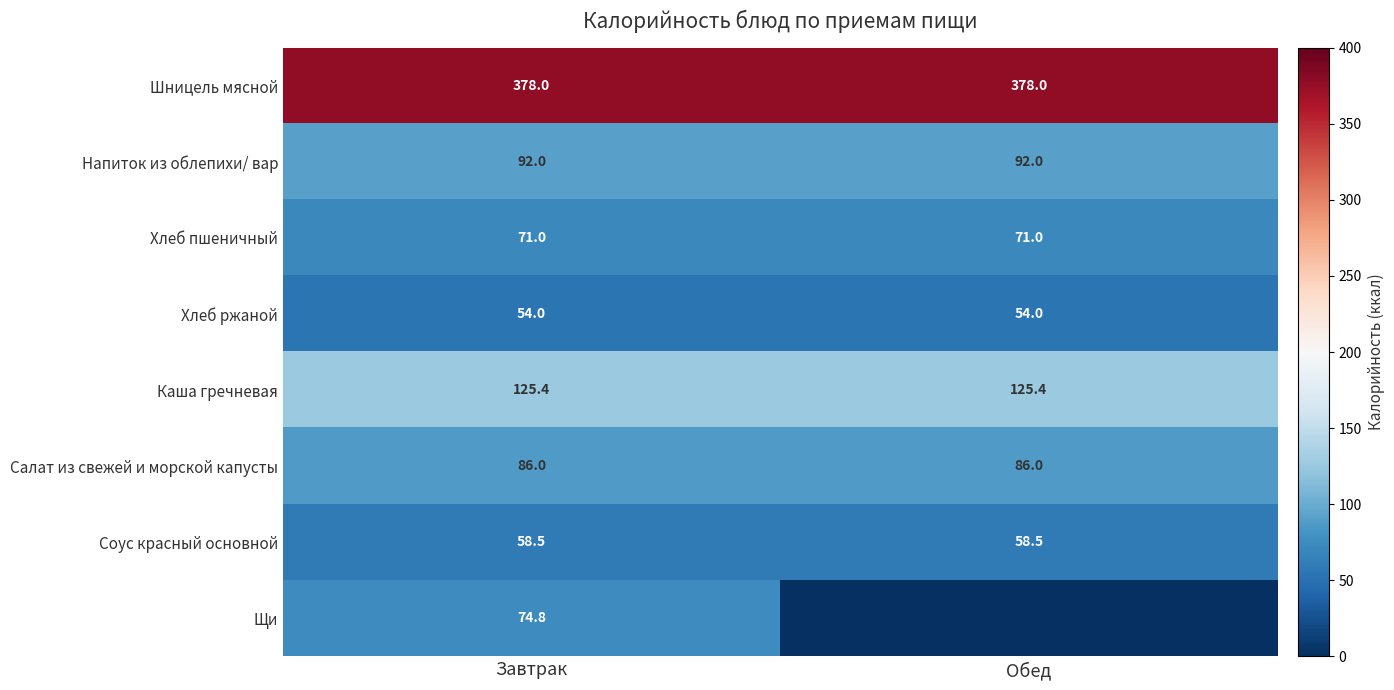

What is the sum of all Соус красный основной values?

117.0